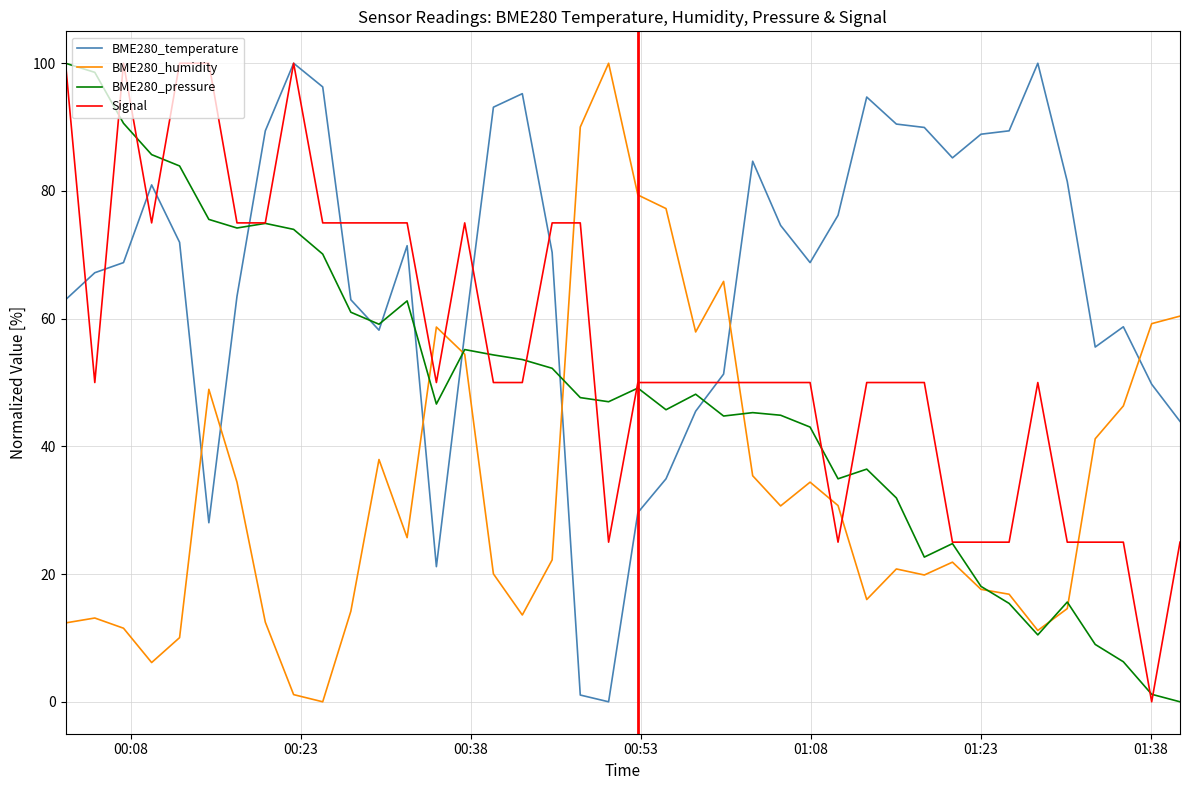

What is the highest value of the BME280_temperature series?

100.0